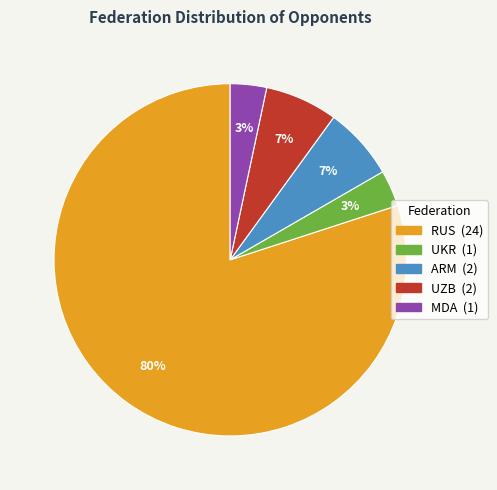

To the nearest percent, what is the difference between the largest and smallest slice percentages?

77%